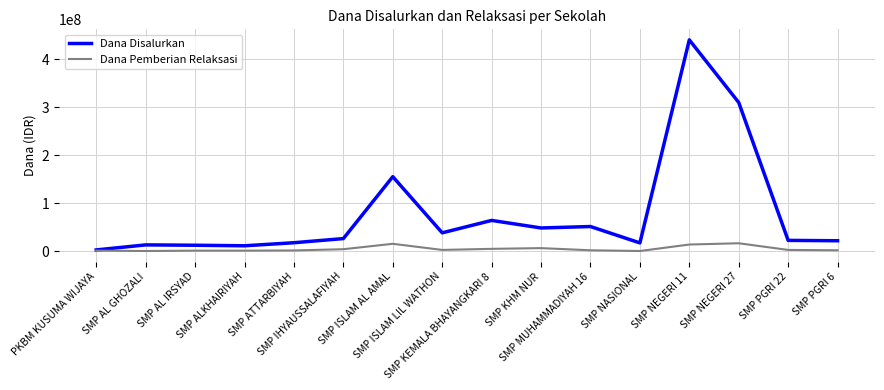

In Dana Disalurkan, how many points are lower than both neighbors (excluding endpoints)?

4